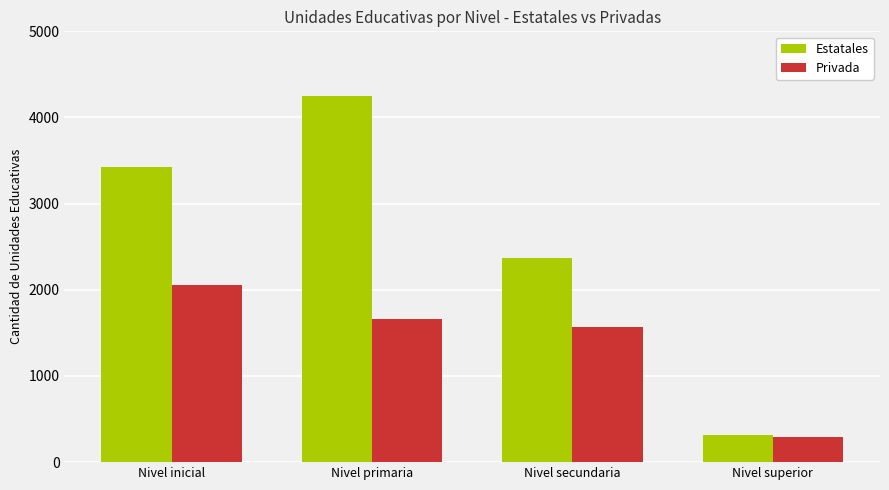

Does the chart contain stacked bars?

No